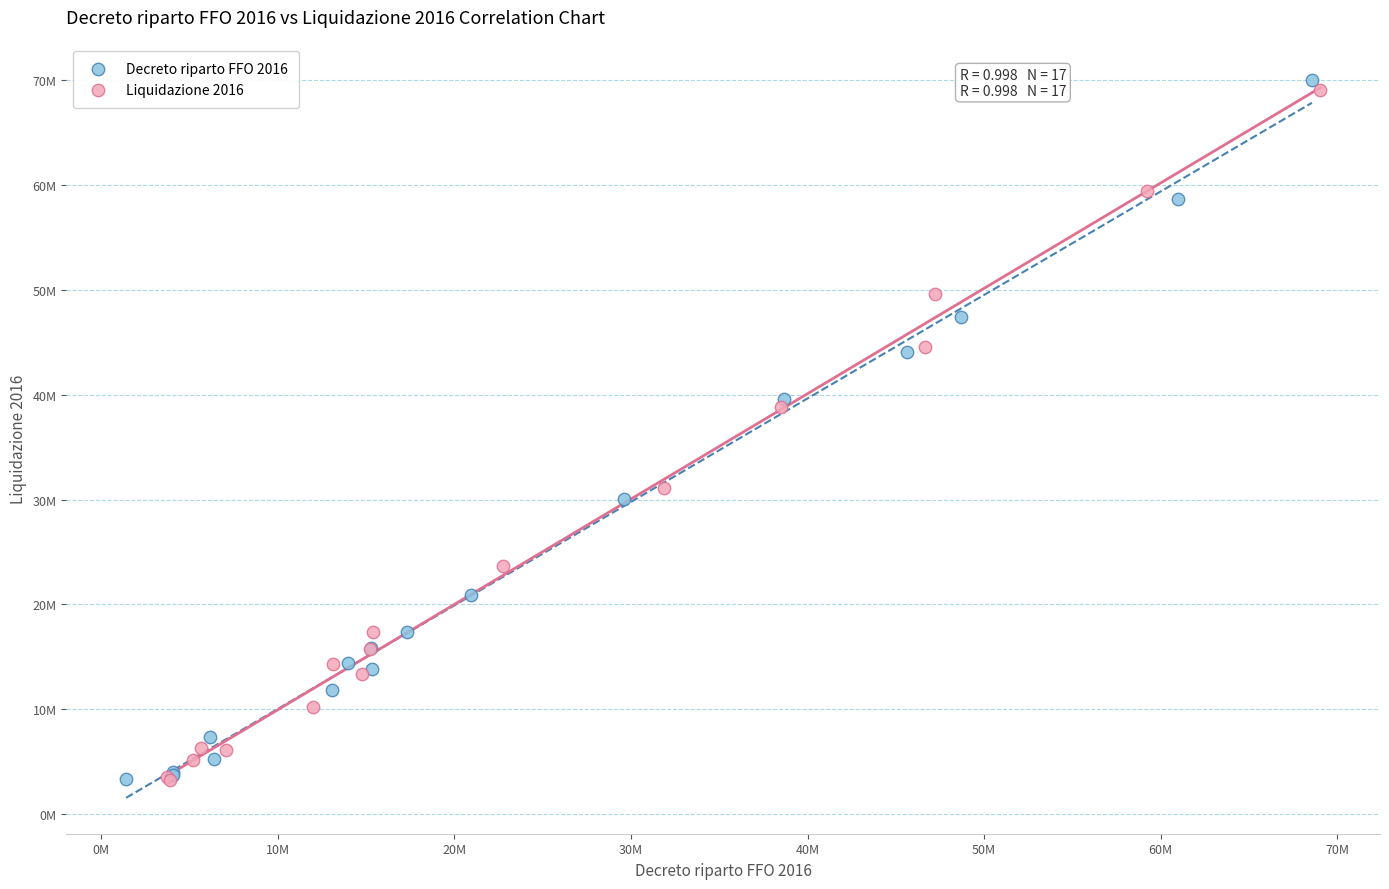

What are all the series names shown in the legend?

Decreto riparto FFO 2016, Liquidazione 2016